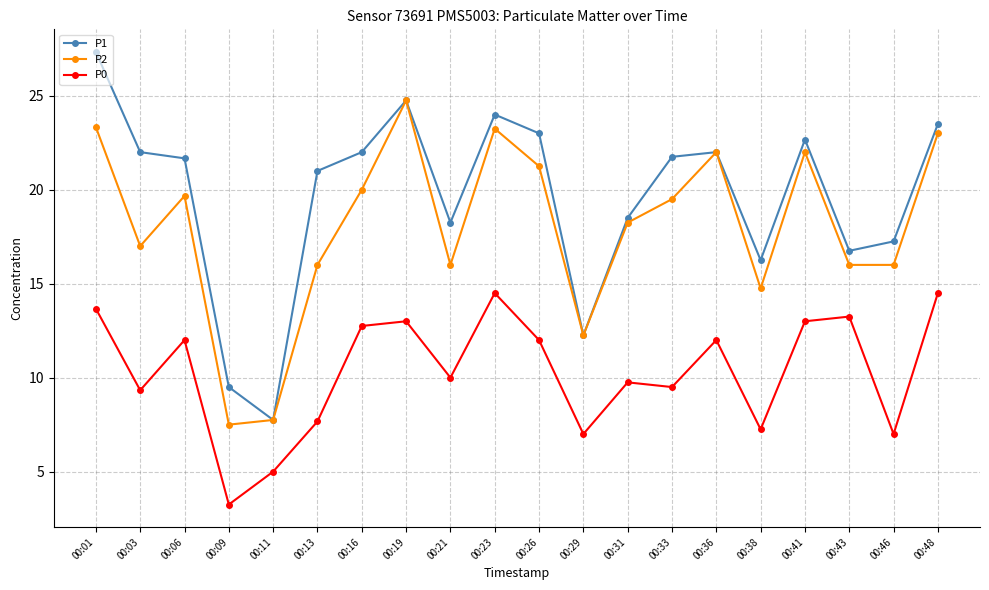

Rank the series by their average value, from lowest to highest.

P0, P2, P1